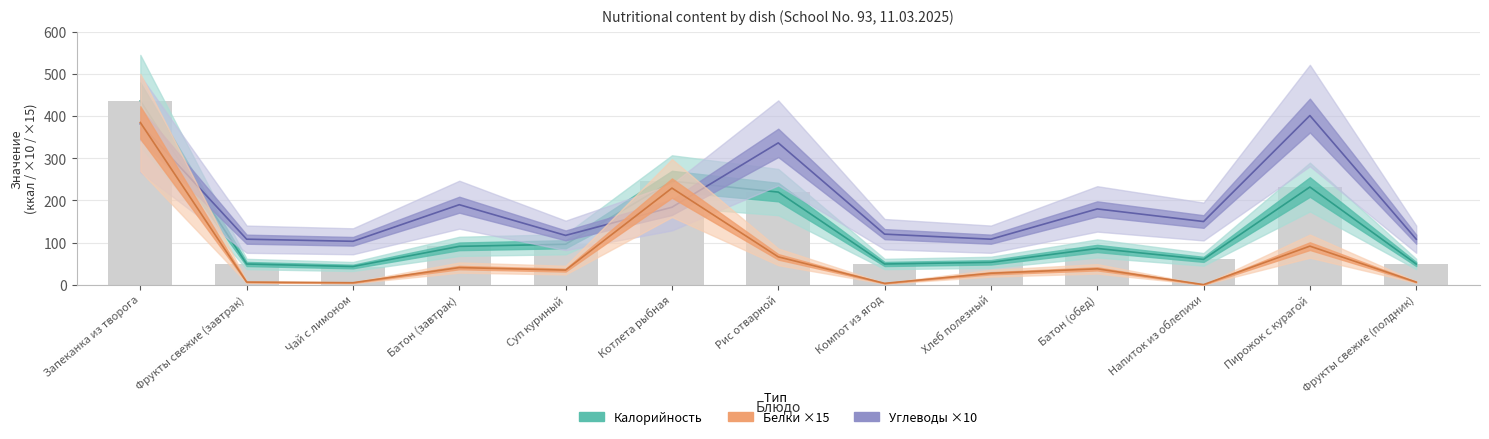

How many data points in Углеводы are above 150?

6